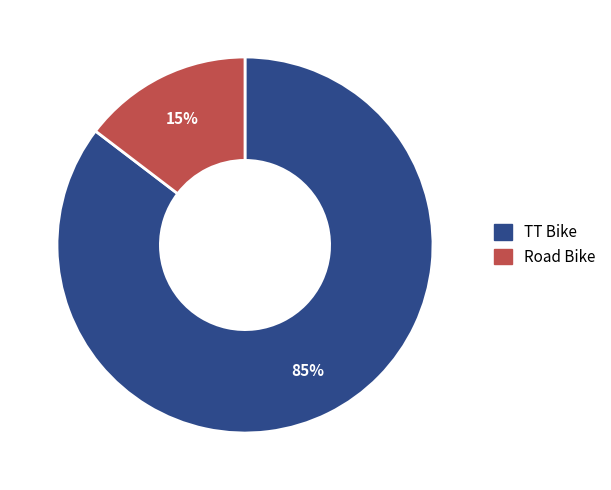

Is the sum of TT Bike and Road Bike greater than half?

Yes